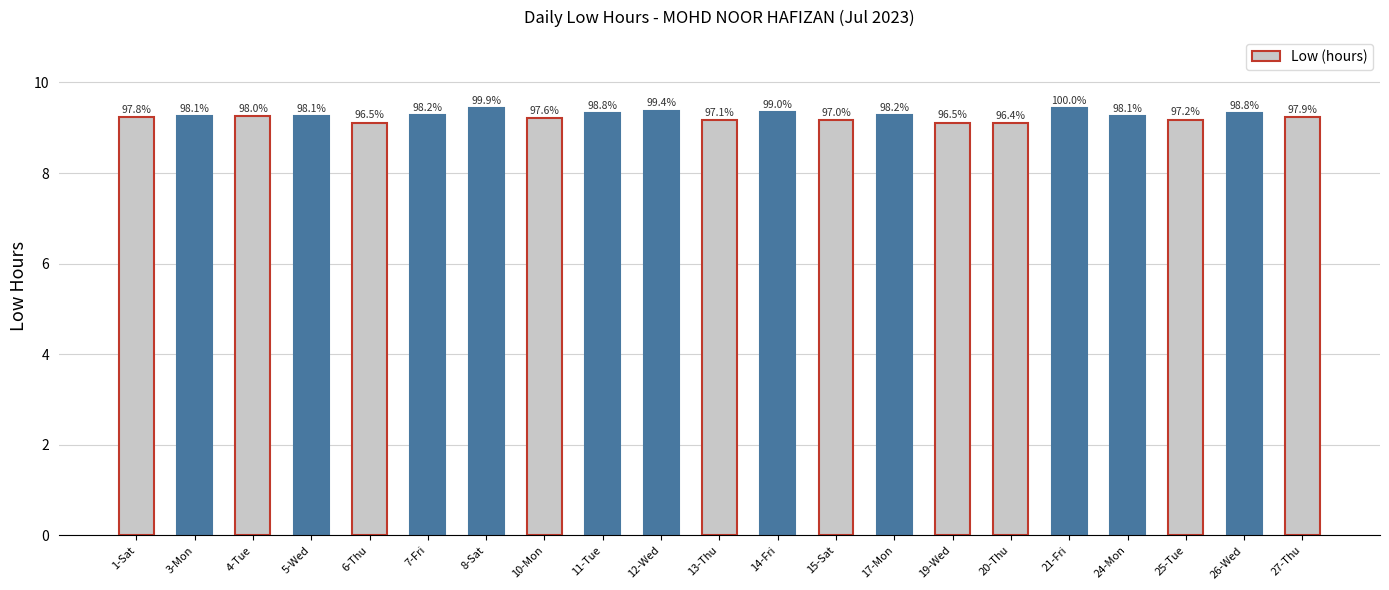

Count the values in the range 9 to 10.

21